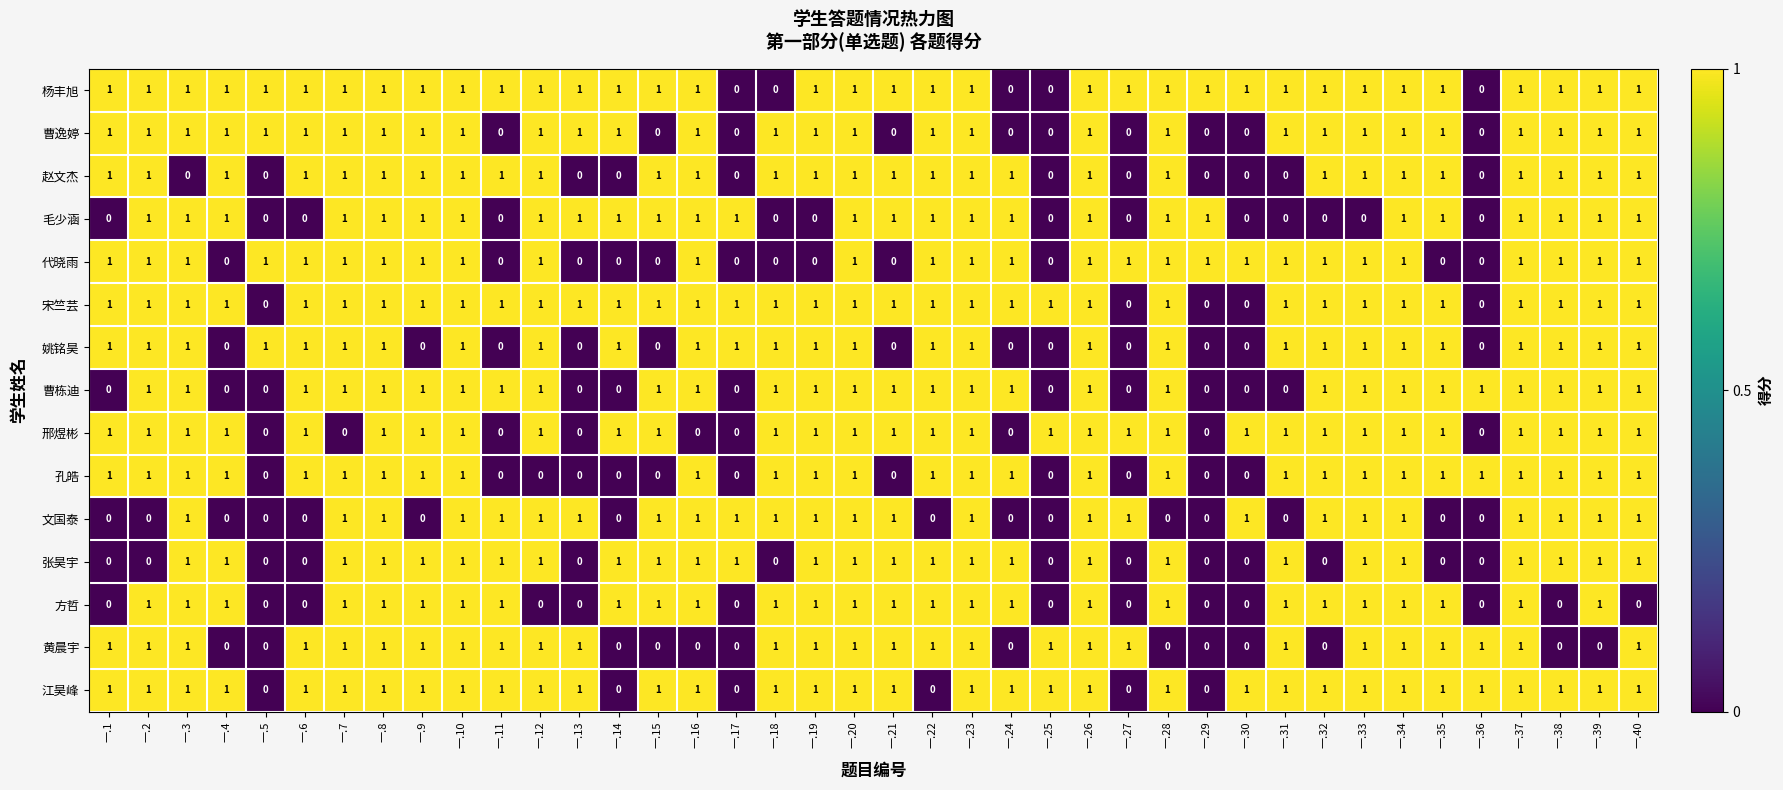

How many data points does each series have?

40